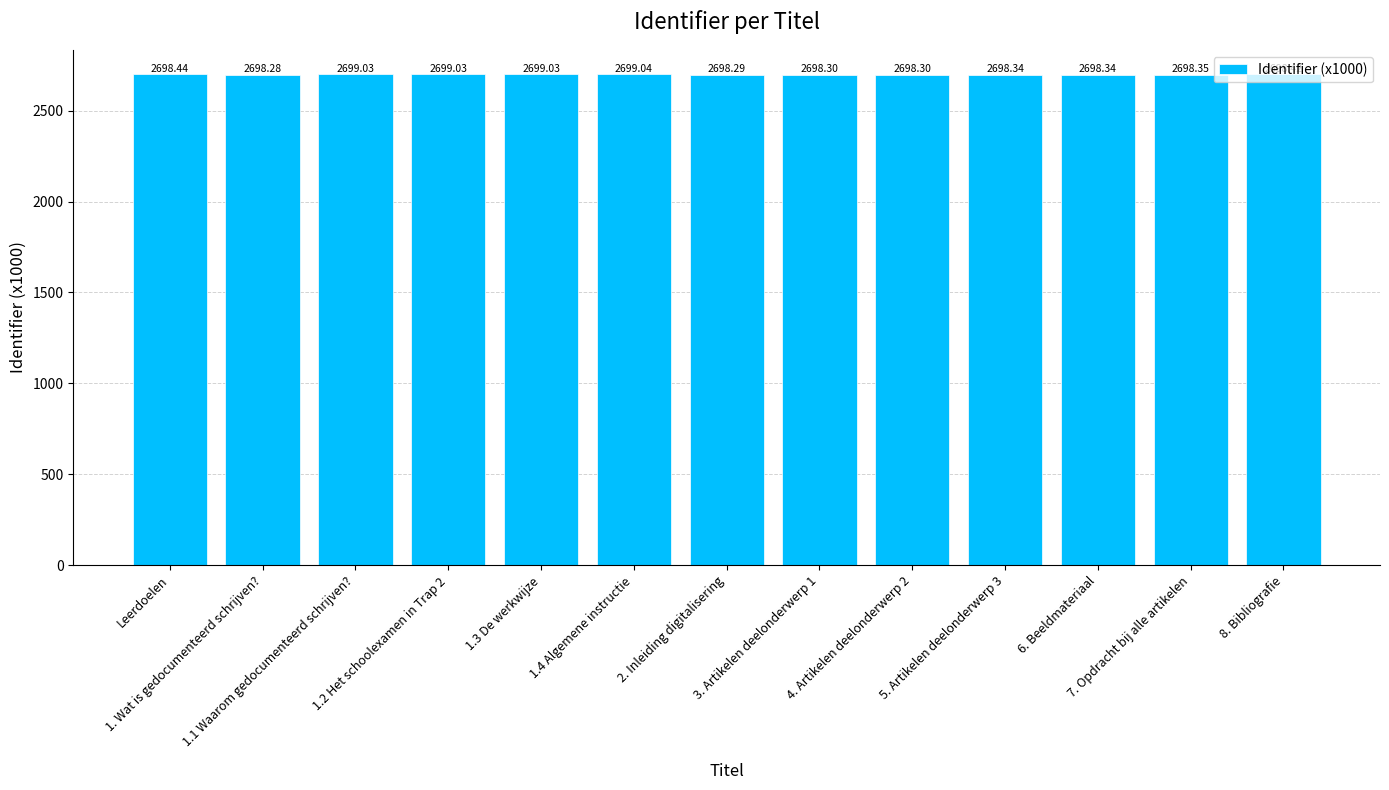

What is the average value?

2698.6